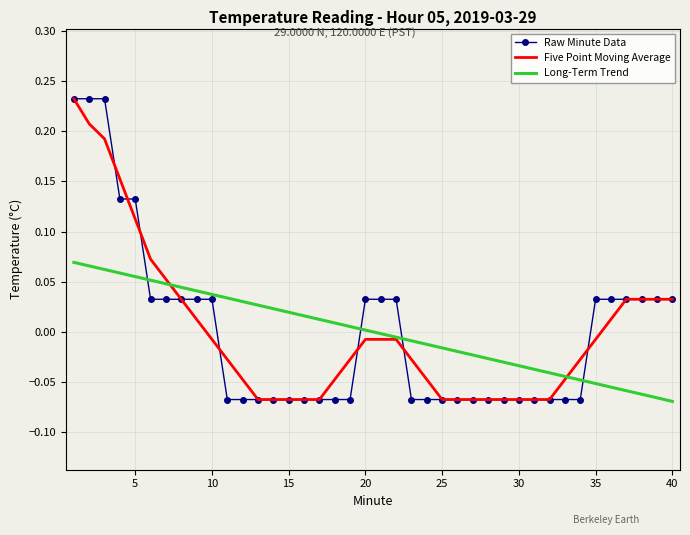

After their last crossing, which series has the higher values: Long-Term Trend or Raw Minute Data?

Raw Minute Data